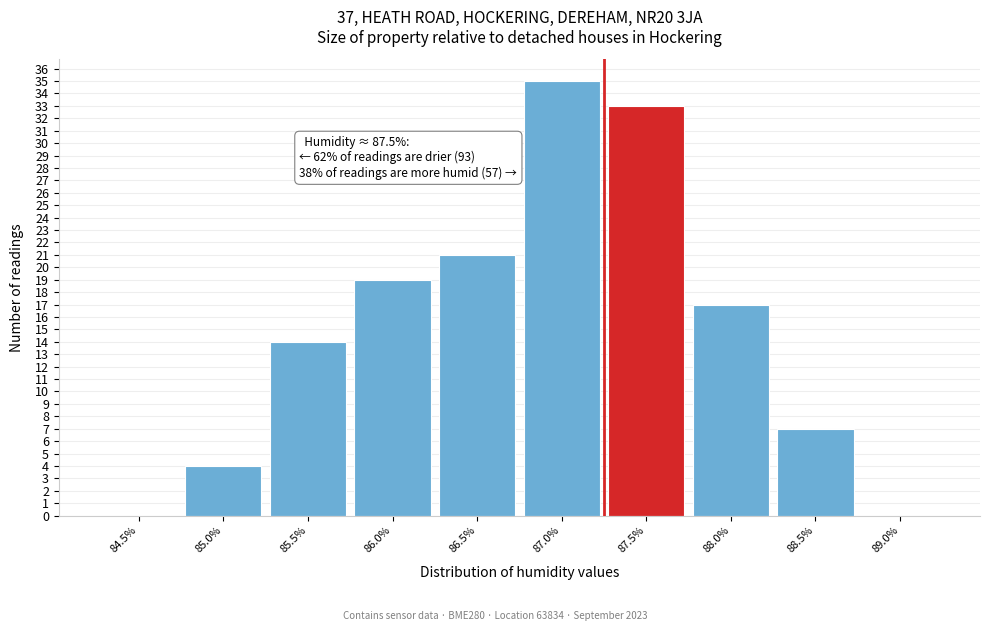

Reading left to right, what are all the values shown in this chart?

84.5%=0	85.0%=4	85.5%=14	86.0%=19	86.5%=21	87.0%=35	87.5%=33	88.0%=17	88.5%=7	89.0%=0